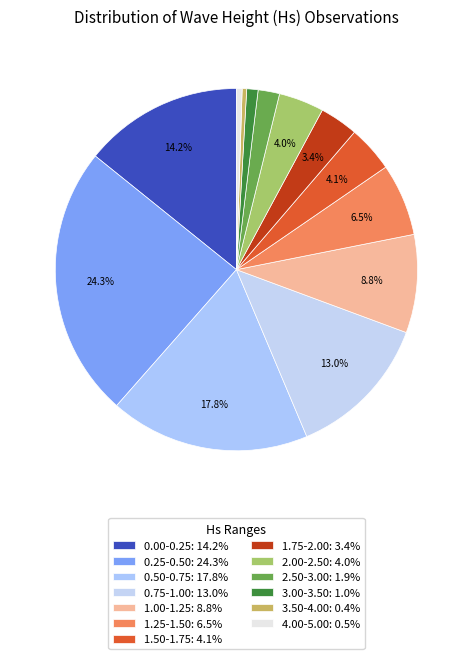

True or false: 4.00-5.00 accounts for 1% of the total.

True